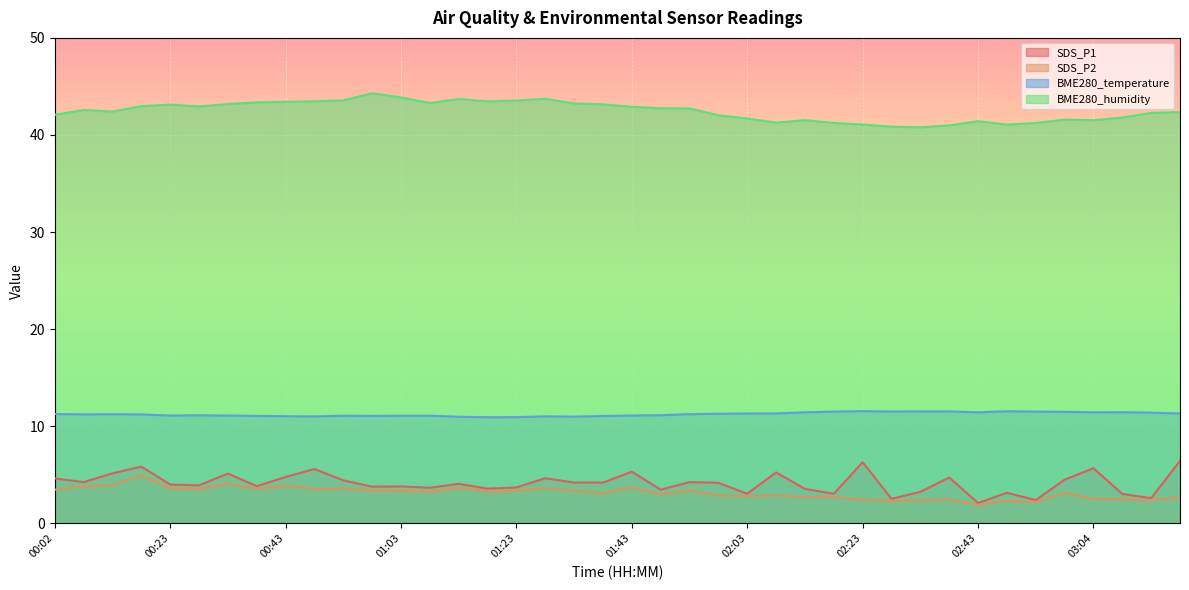

Between 00:58 and 02:43, which is larger?

00:58